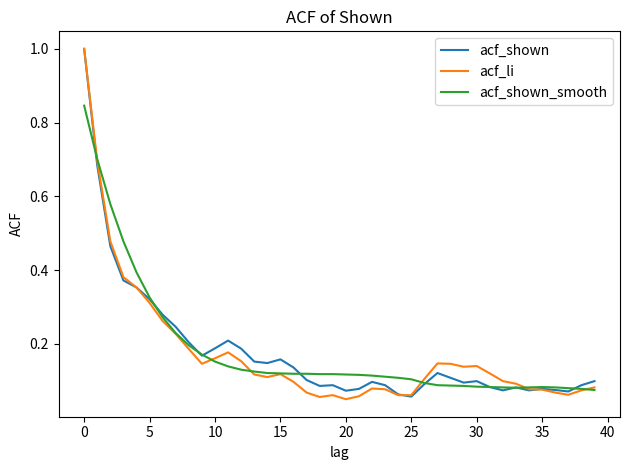

What is the greatest value displayed?

1.0